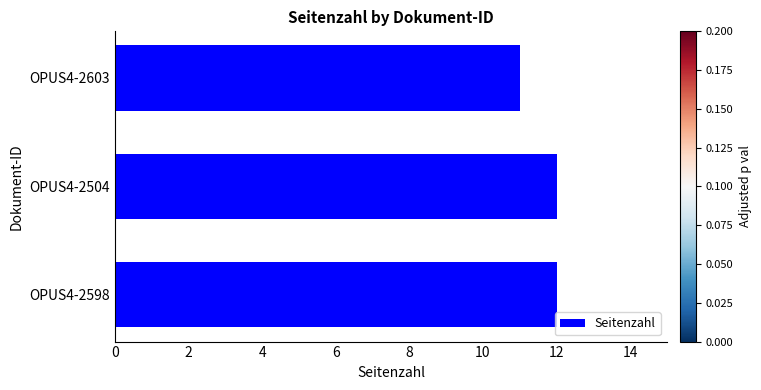

How many data points are less than 12?

1